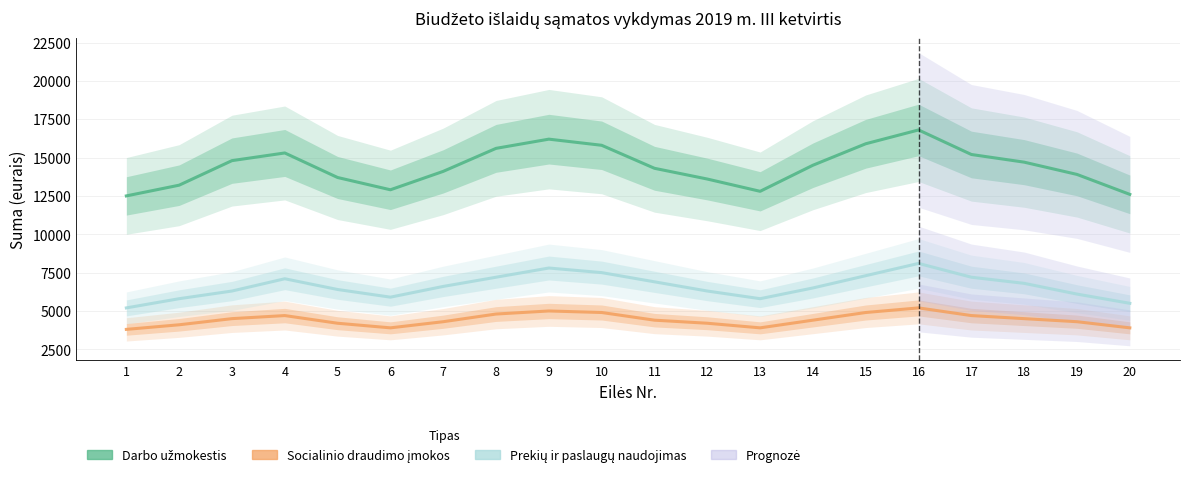

What is the difference between the maximum and minimum values in the Prekių ir paslaugų naudojimas series?

2900